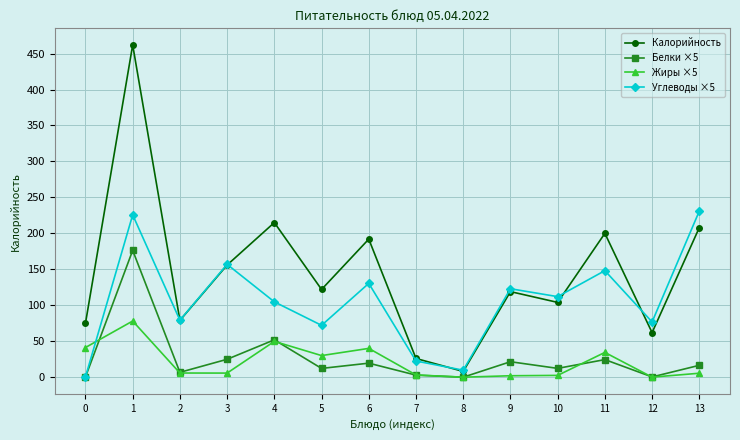

The value of Калорийность at 11 is 200.0. True or false?

True